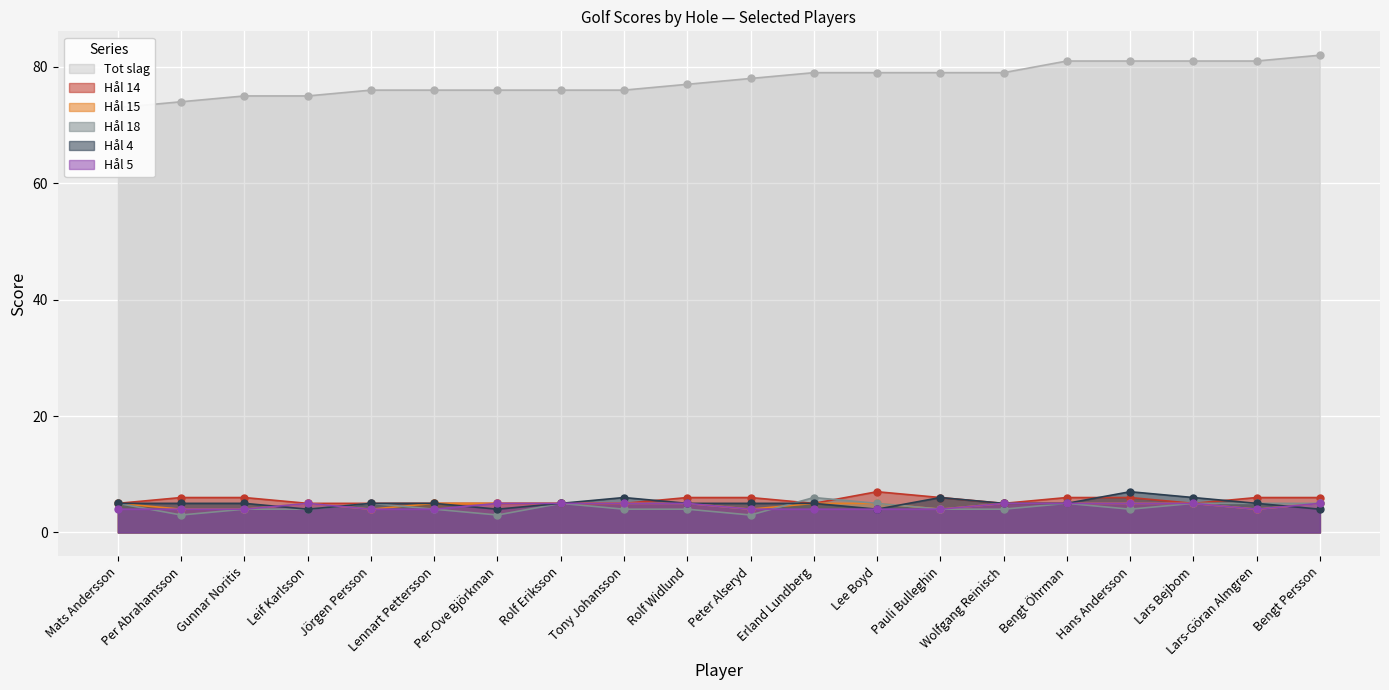

After their last crossing, which series has the higher values: Hål 5 or Hål 4?

Hål 5